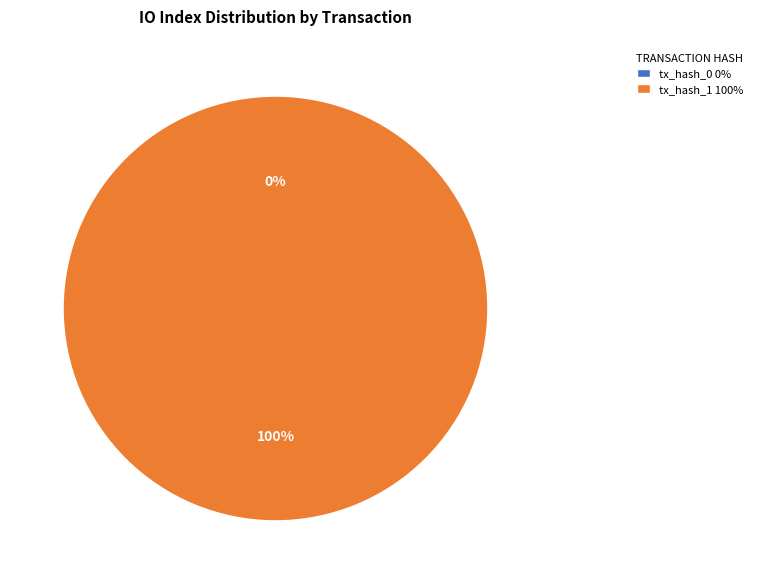

How many segments does this pie chart have?

2